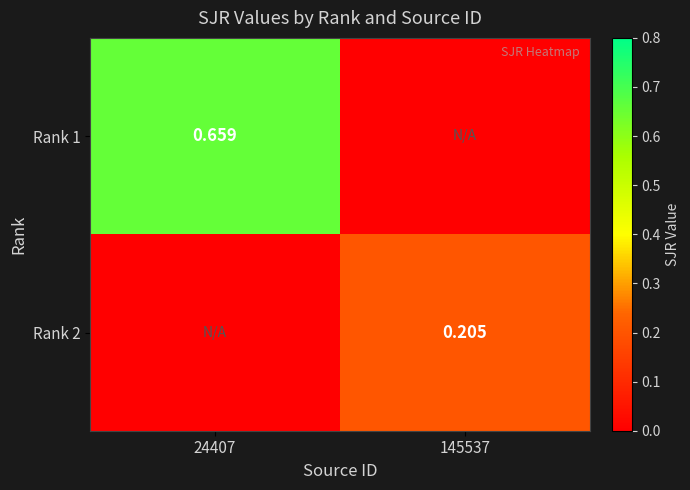

True or false: Rank 2 has a value of -0.1 at 24407.

False